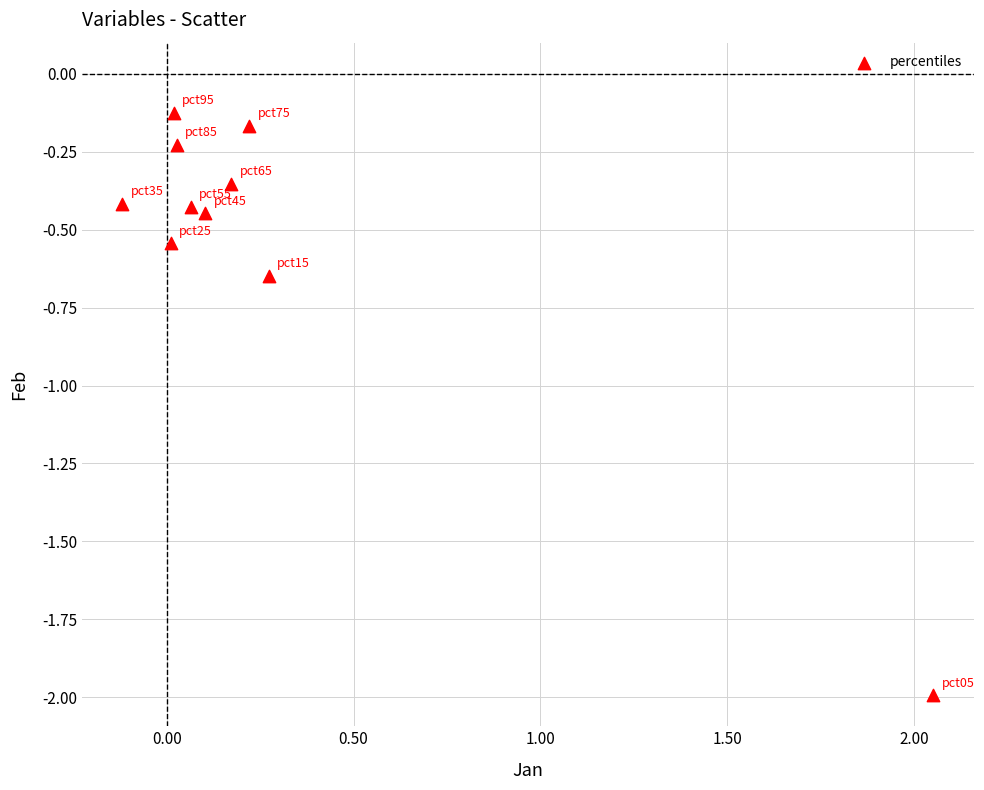

What is the range of X values (max minus min)?

2.2